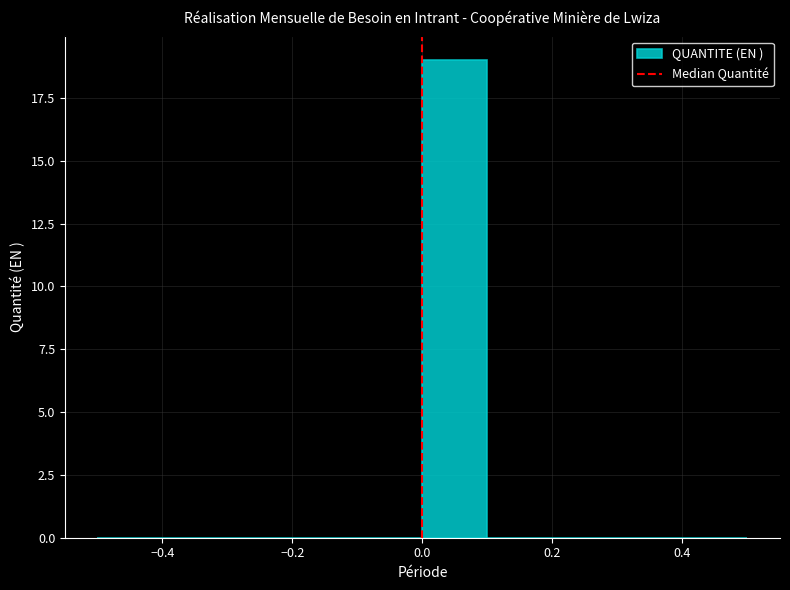

Over which range of the x-axis is the bar tallest?

0.0 to 0.1